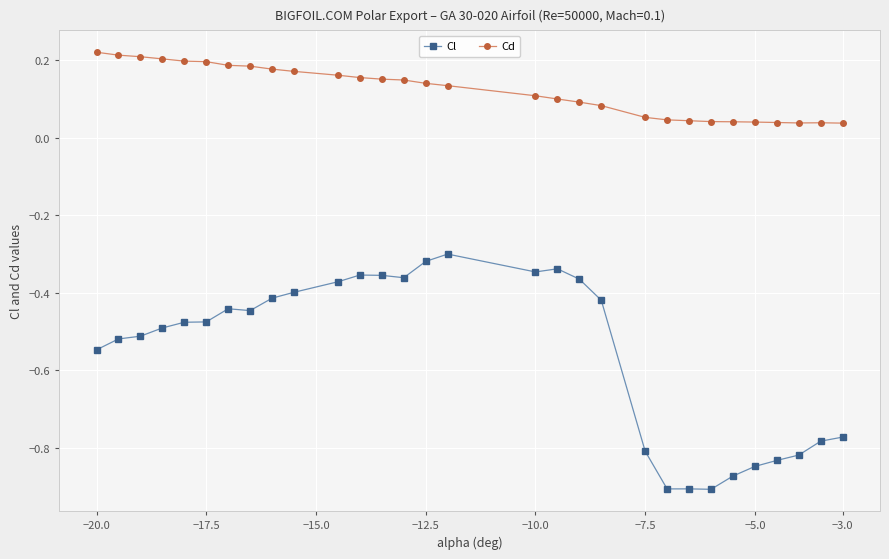

True or false: Cl and Cd intersect in this chart.

False